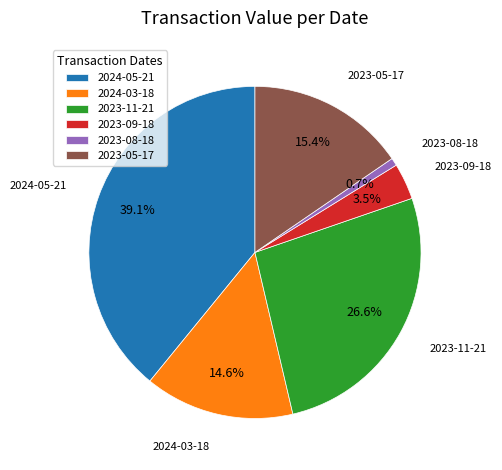

Is 2024-05-21 the majority of the pie?

No